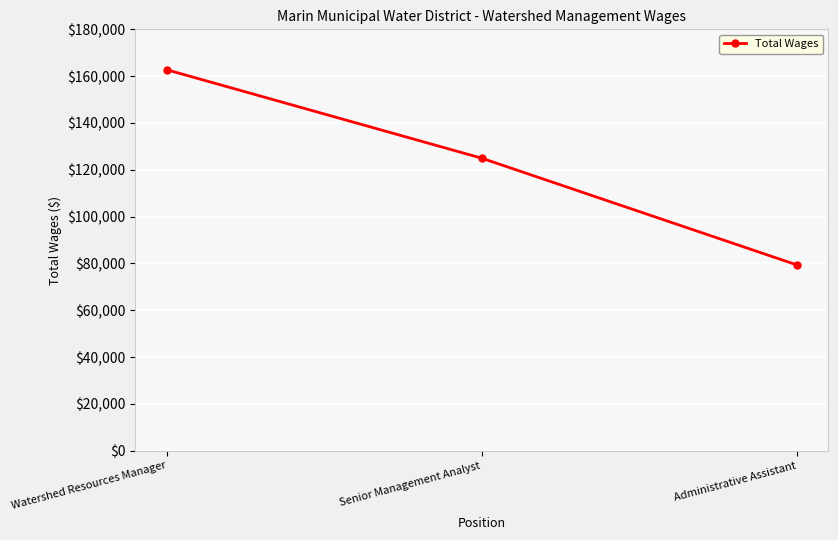

List the labels in order of value, smallest first.

Administrative Assistant, Senior Management Analyst, Watershed Resources Manager